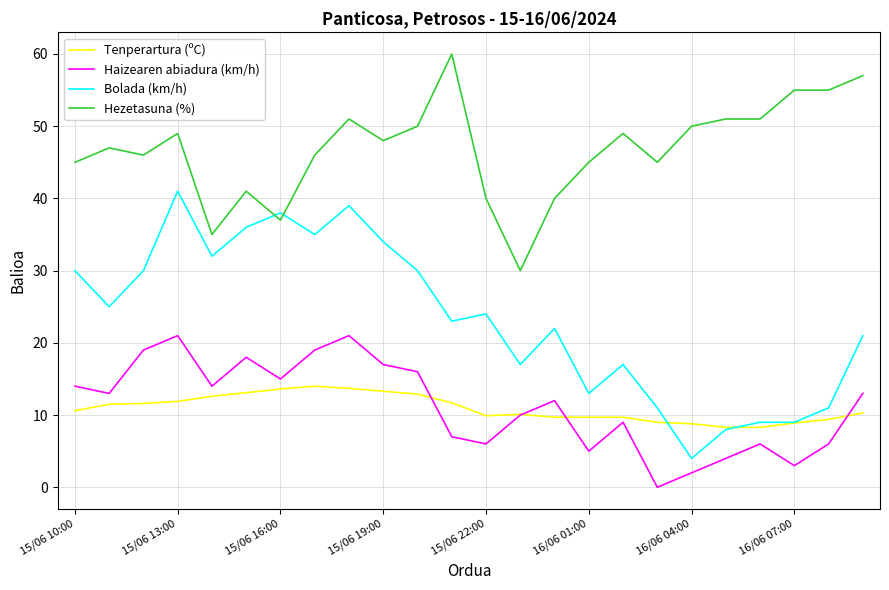

Rank the series by their maximum value, from highest to lowest.

Hezetasuna (%), Bolada (km/h), Haizearen abiadura (km/h), Tenperartura (ºC)